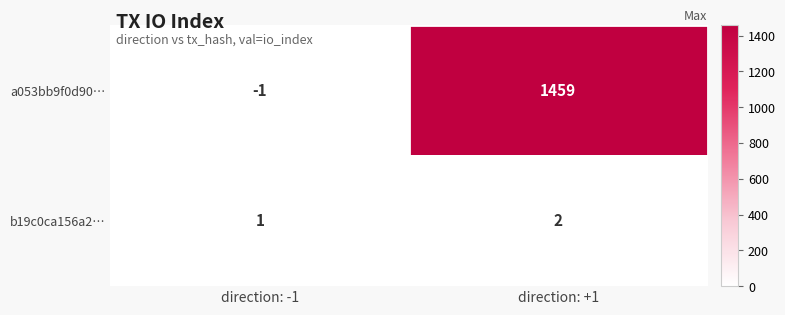

Reading left to right, extract all data points from this chart.

a053bb9f0d90…: -1	1459
b19c0ca156a2…: 1	2